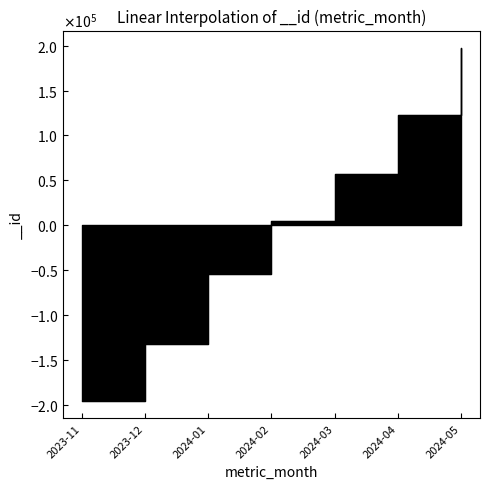

The value at 2024-01 is -27413.0. True or false?

False